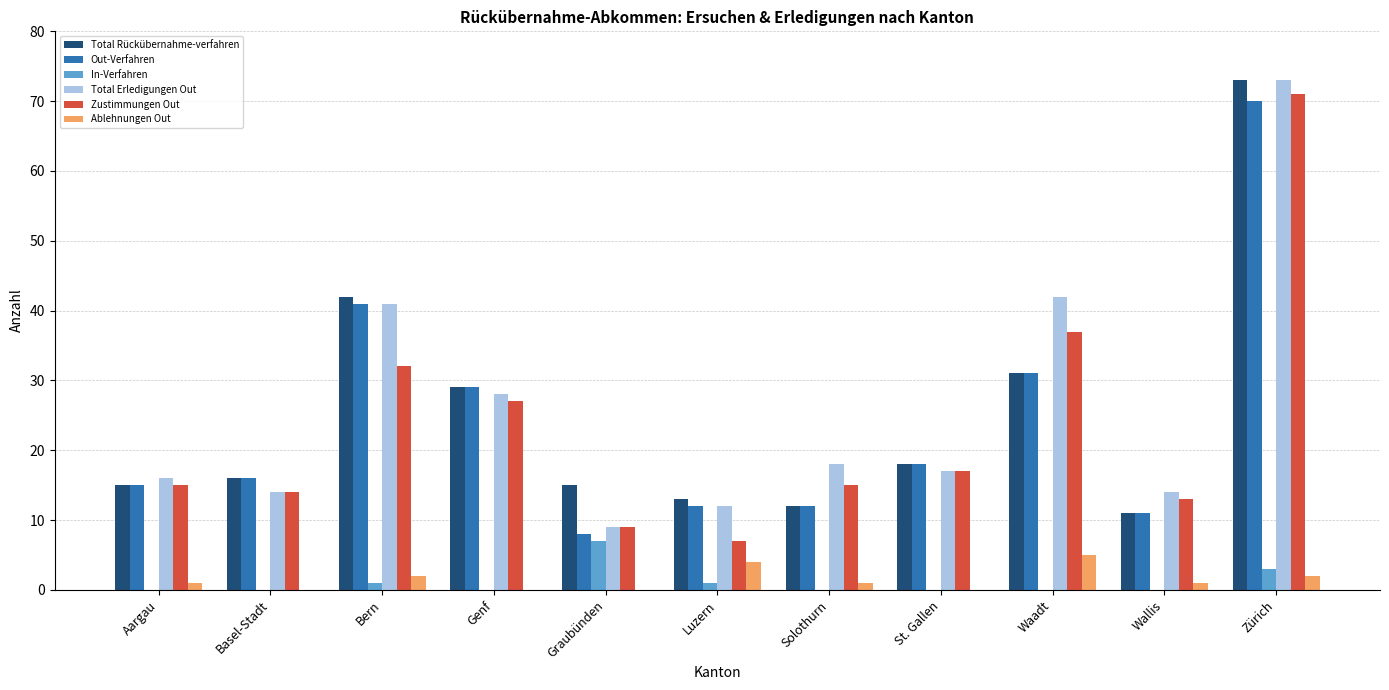

The value of Out-Verfahren at Zürich is 20. True or false?

False